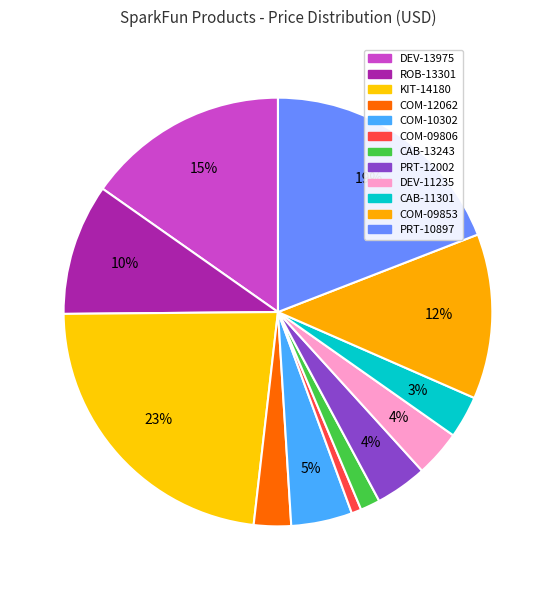

Count the number of slices in the pie.

12